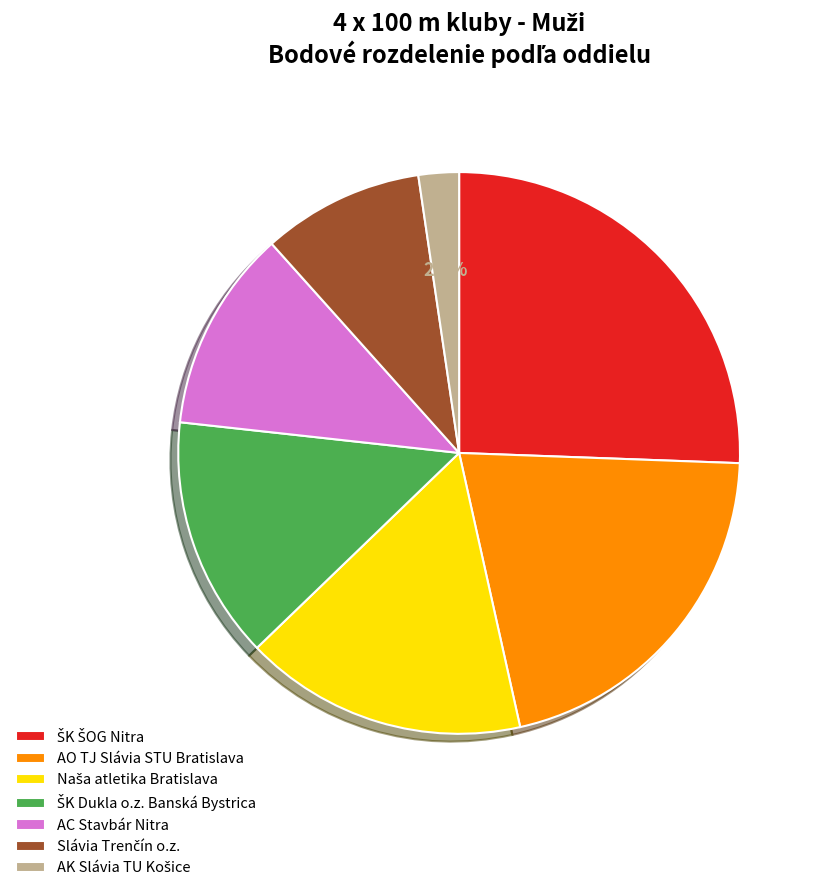

Is there a majority slice in this chart?

No